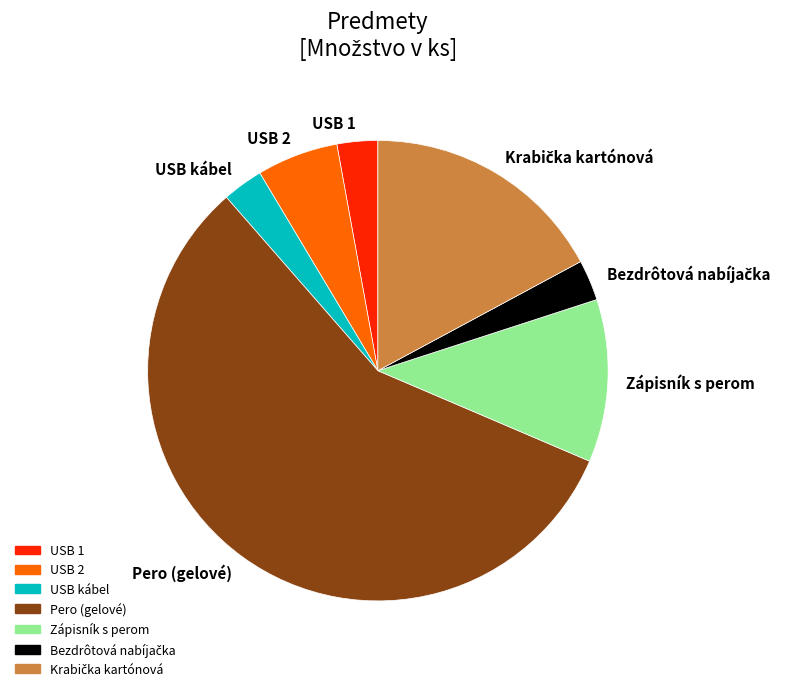

What is the majority slice?

Pero (gelové)